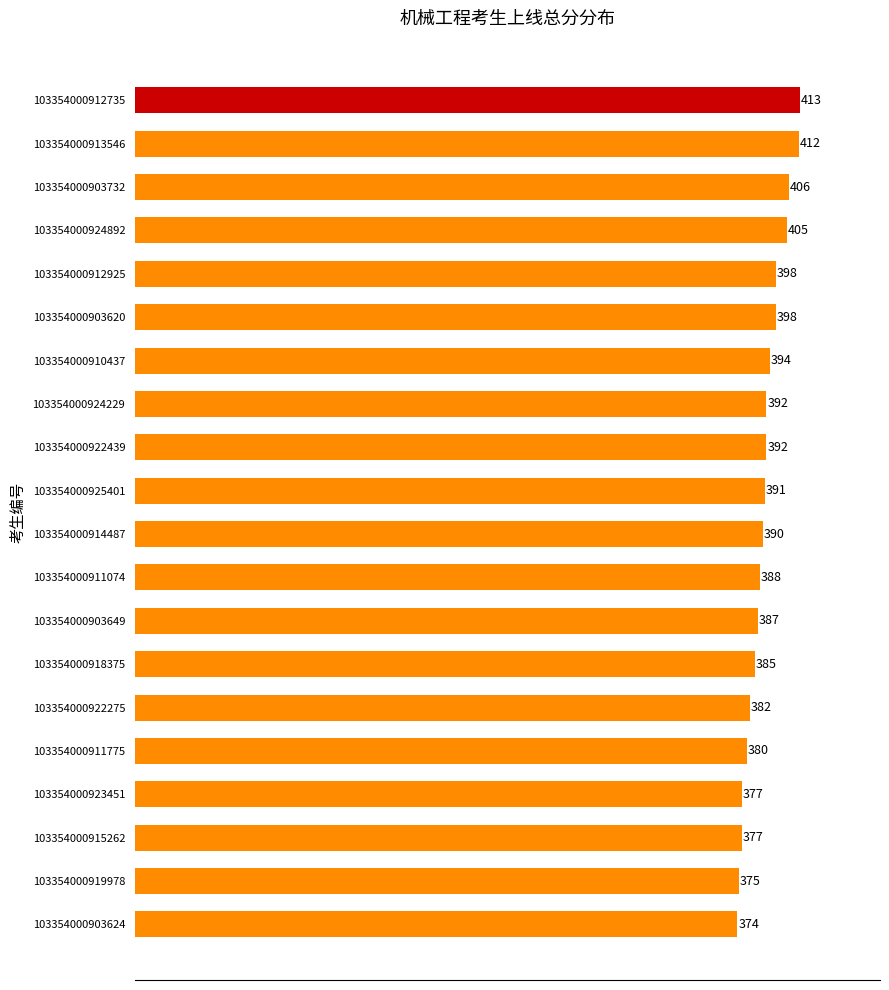

What position from the bottom is 103354000922439?

12